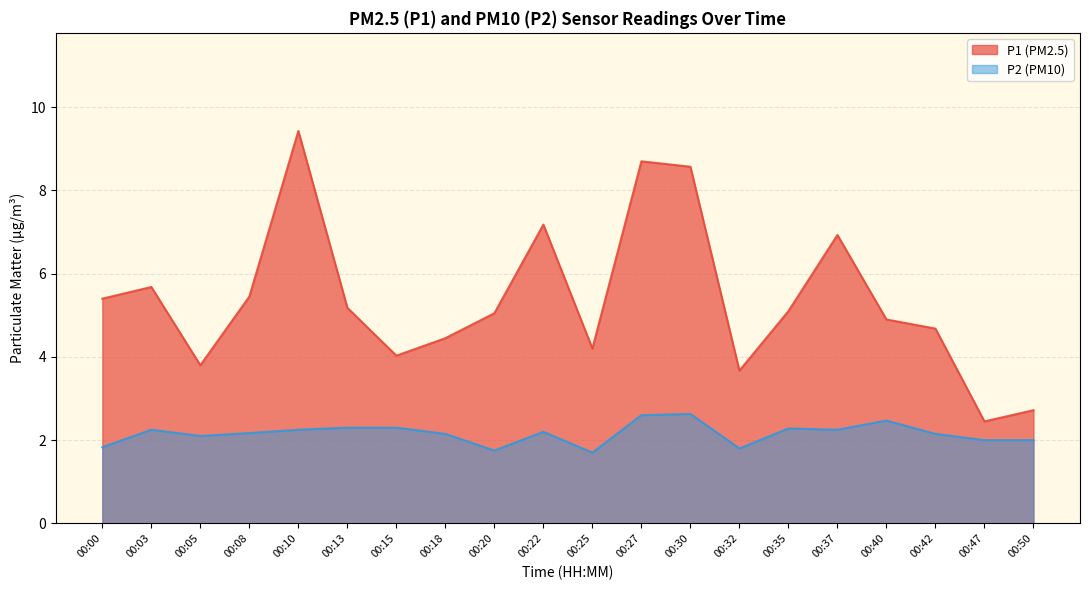

What value does the P1 series have at 00:42?

4.7